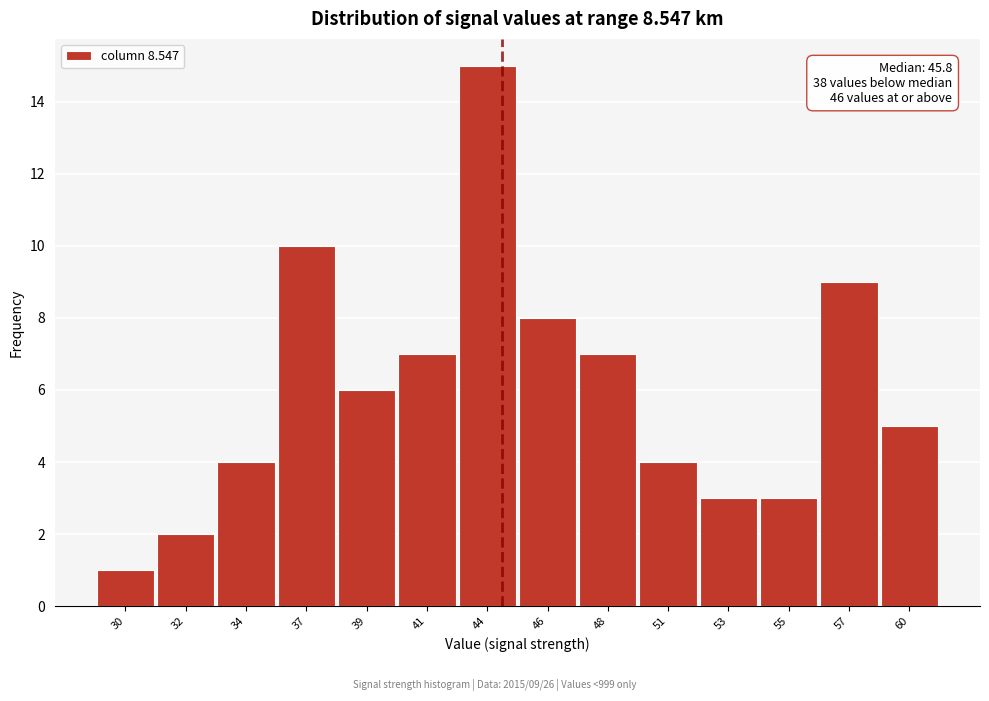

Reading left to right, transcribe all the data shown in this chart.

30=1	32=2	34=4	37=10	39=6	41=7	44=15	46=8	48=7	51=4	53=3	55=3	57=9	60=5